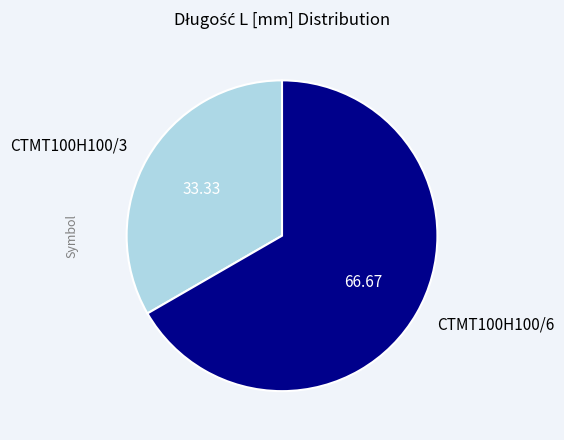

What is the smallest slice in the pie chart?

CTMT100H100/3